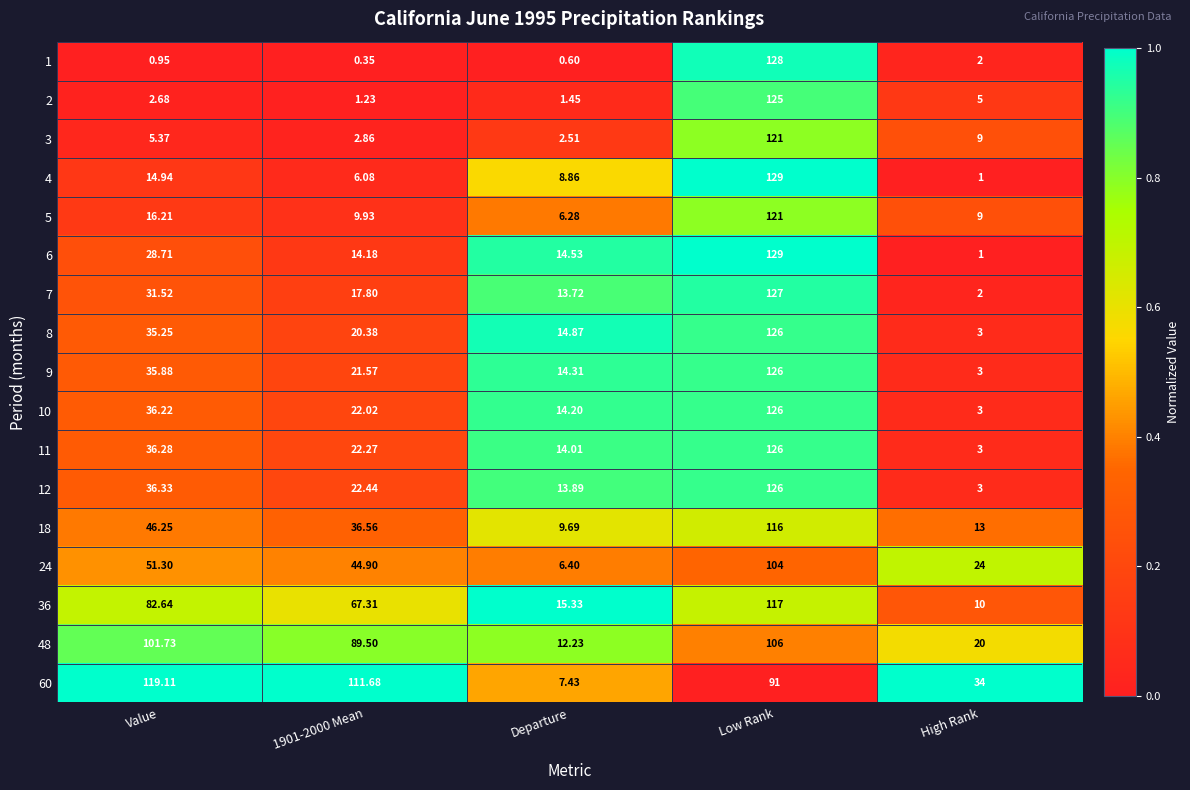

At which label does 9 first exceed 21?

Value